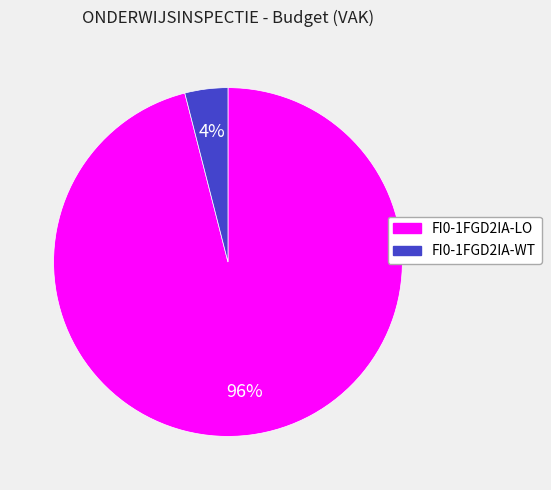

Which category has the smallest portion of the pie?

FI0-1FGD2IA-WT